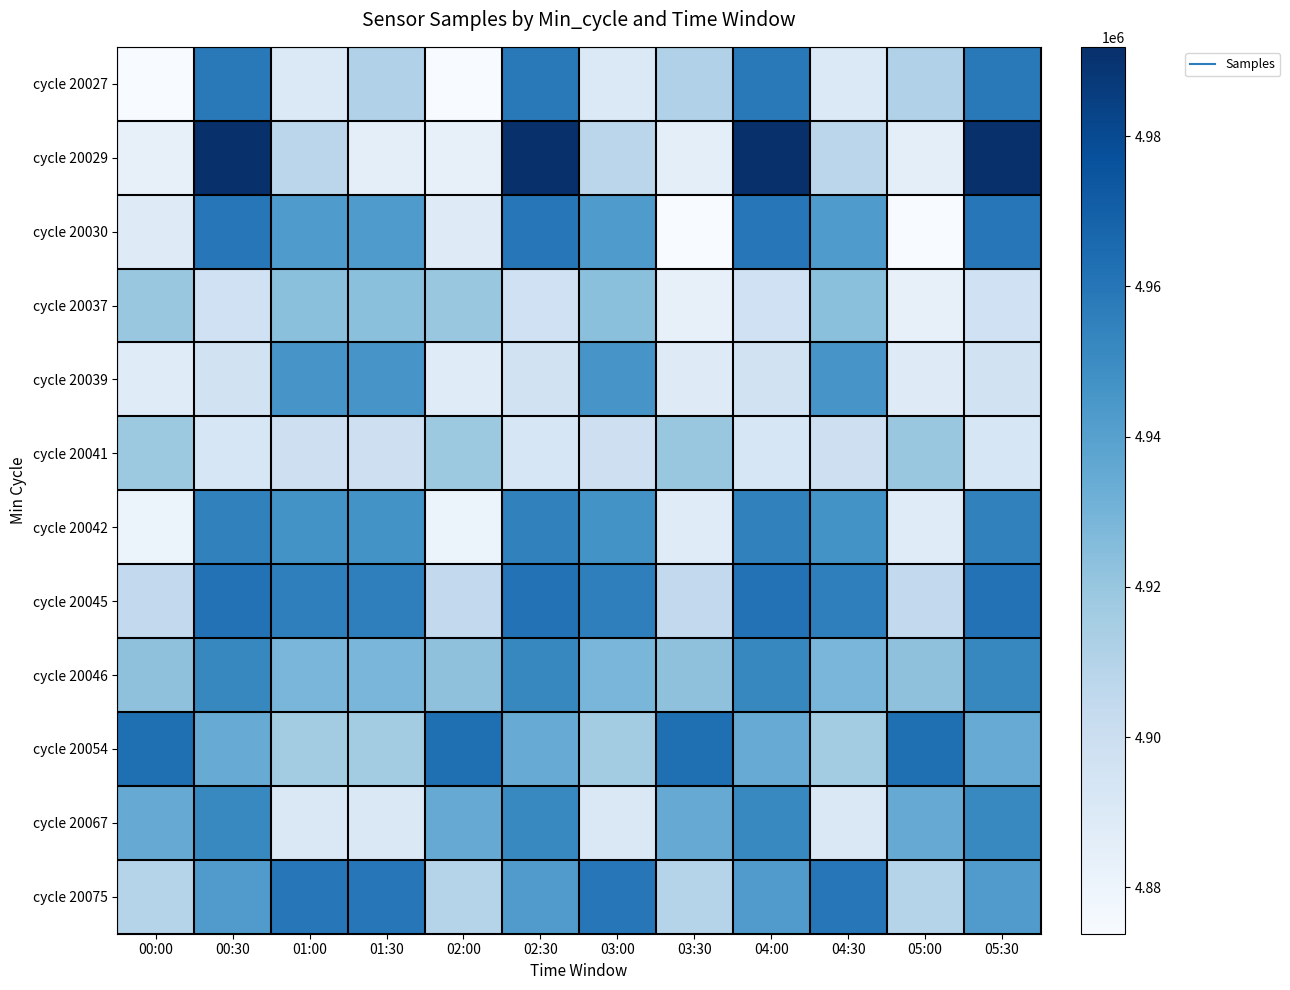

Rank the series at 01:00 from lowest to highest value.

cycle 20027, cycle 20067, cycle 20041, cycle 20029, cycle 20054, cycle 20037, cycle 20046, cycle 20030, cycle 20039, cycle 20042, cycle 20045, cycle 20075